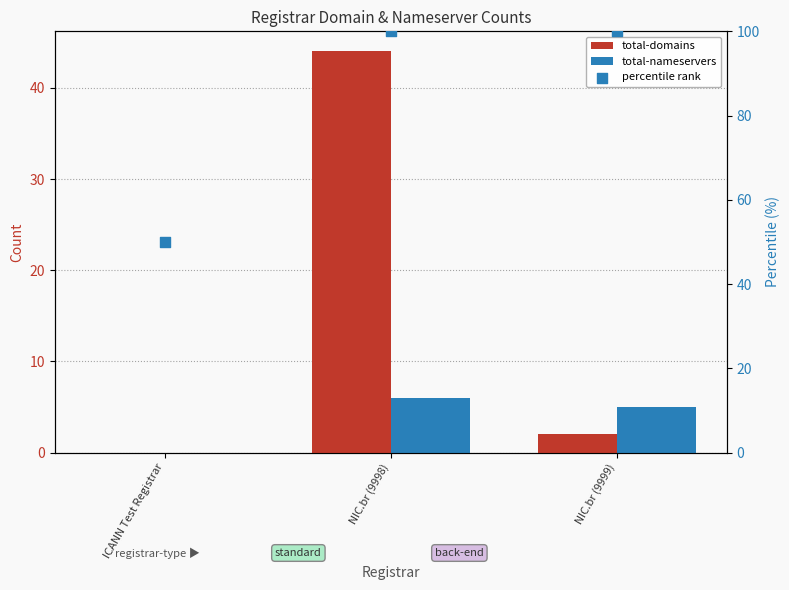

Which series contains the lowest Y value?

total-domains